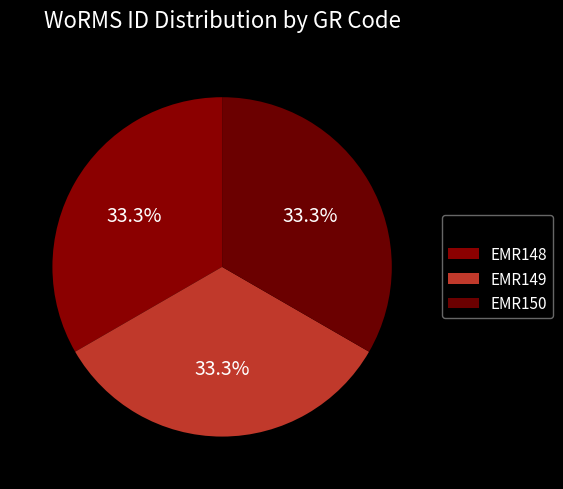

How many slices are in this pie chart?

3